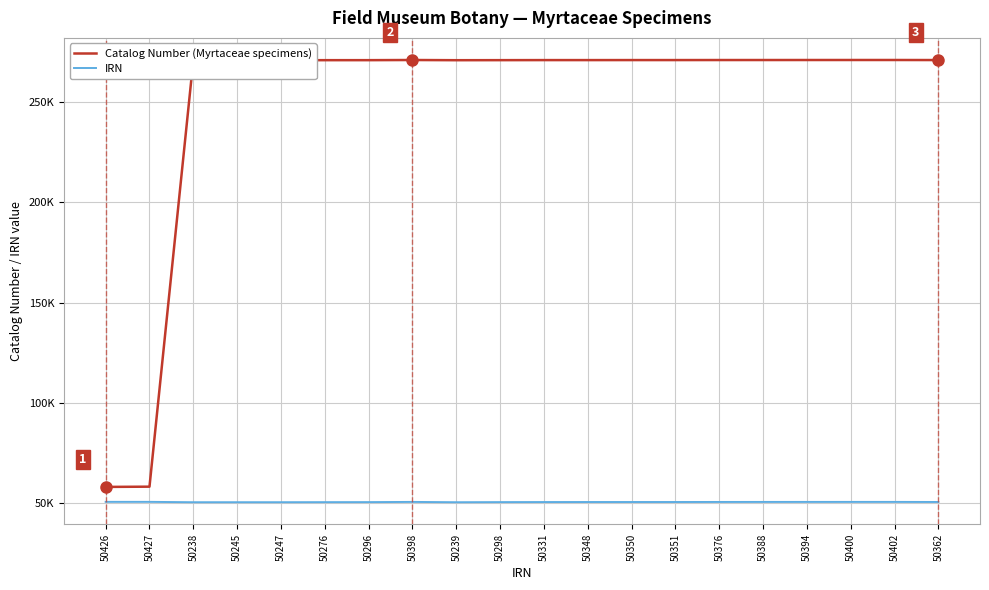

What are all the series names shown in the legend?

Catalog Number (Myrtaceae specimens), IRN